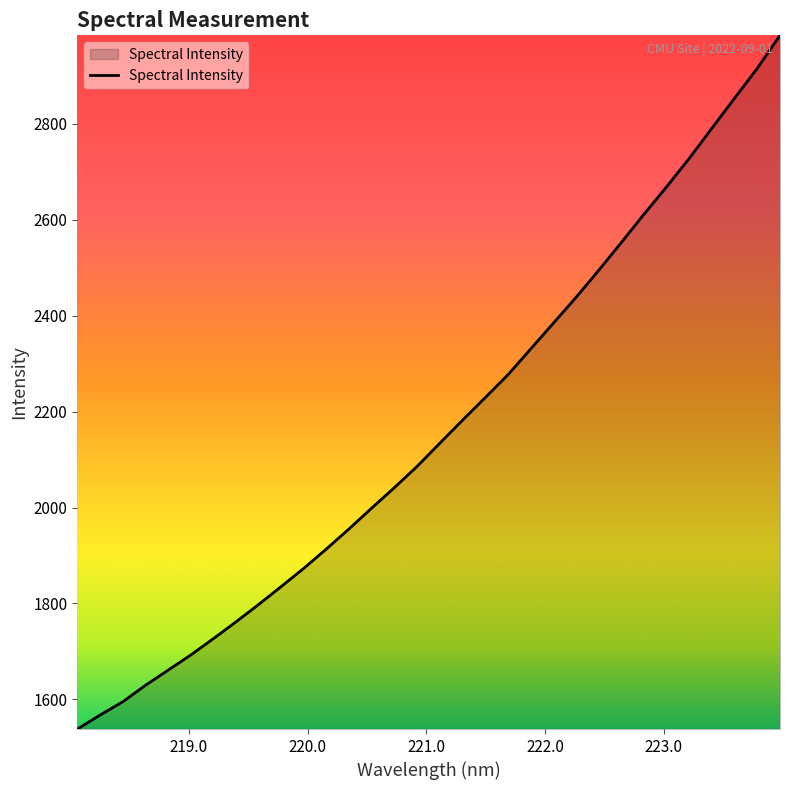

What is the average value?

2164.5